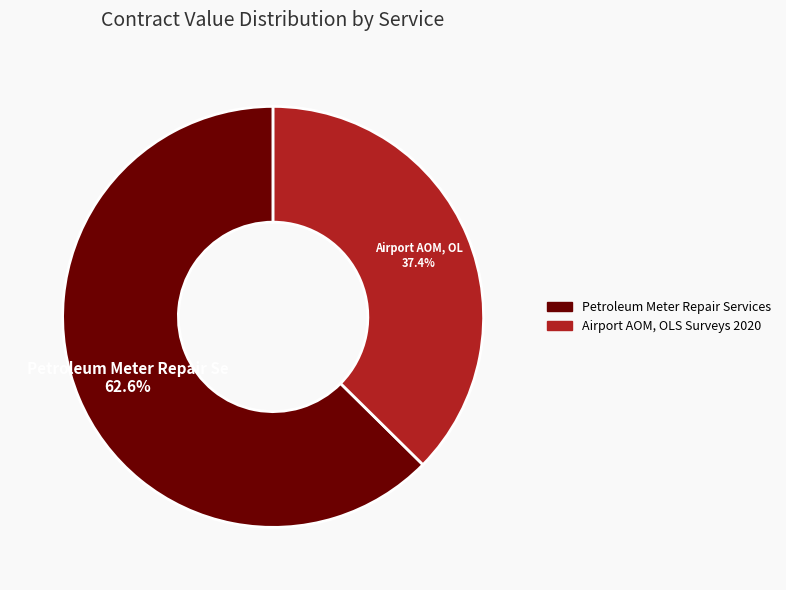

The Airport AOM, OLS Surveys 2020 slice represents 30% of the pie. True or false?

False